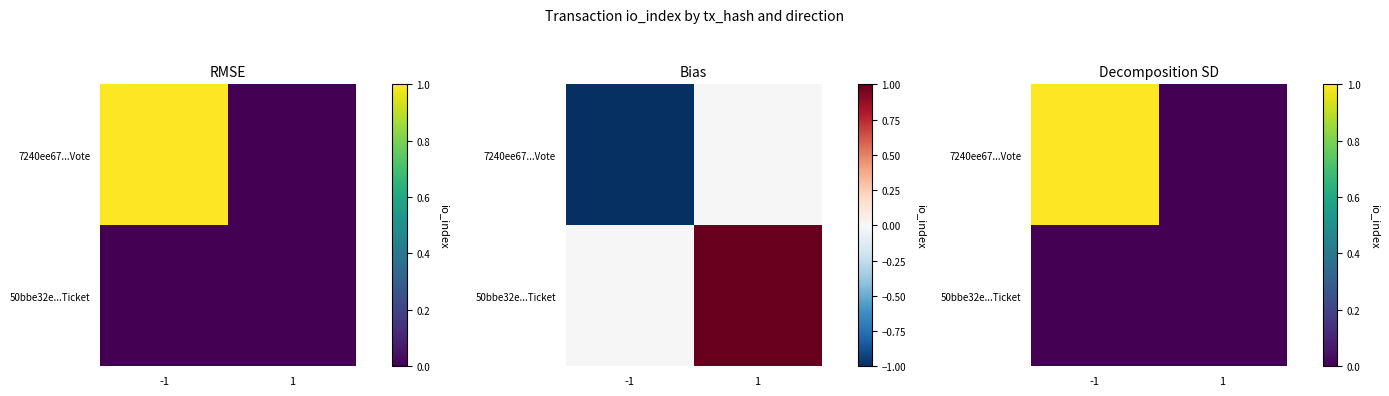

Count the number of categories in the chart.

2